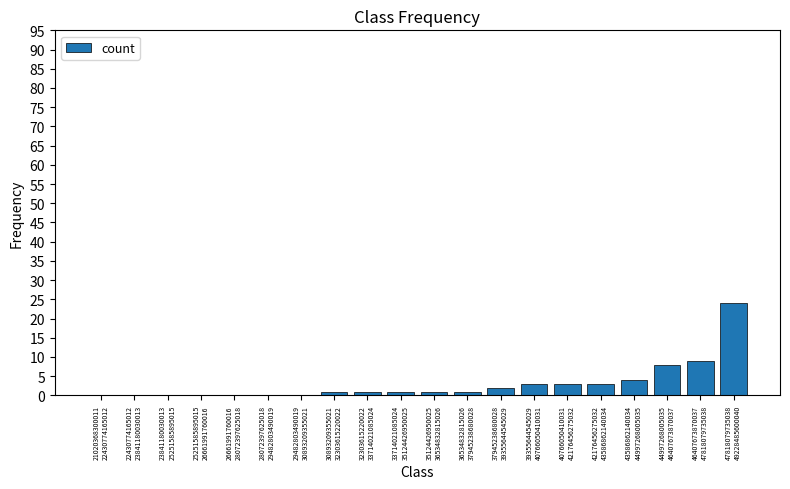

Count the number of categories in the chart.

20